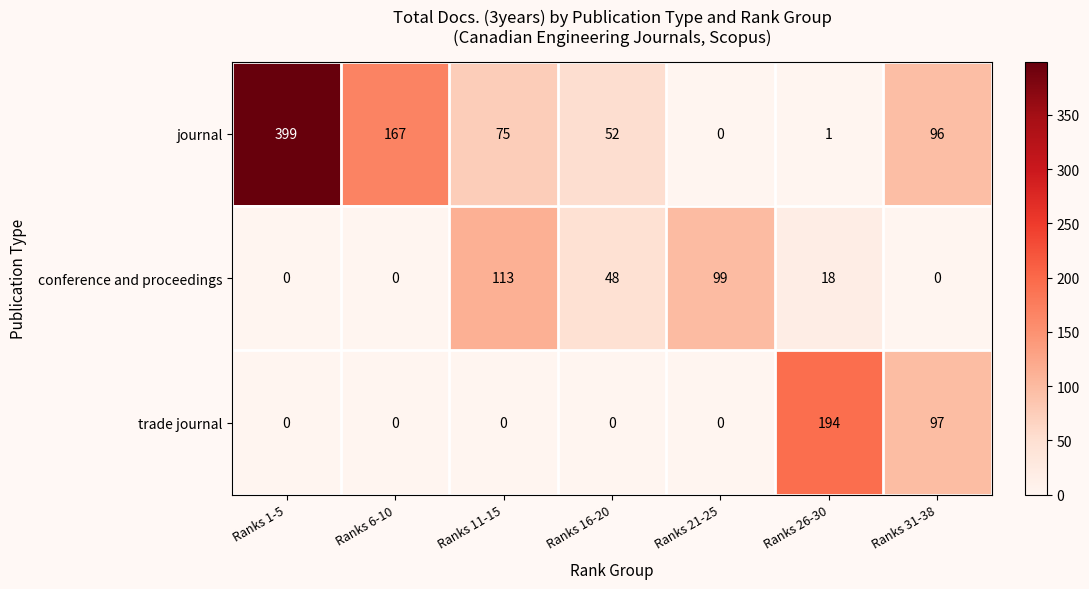

Reading right to left, what are all the values shown in this chart?

journal: Ranks 31-38=96	Ranks 26-30=1	Ranks 21-25=0	Ranks 16-20=52	Ranks 11-15=75	Ranks 6-10=167	Ranks 1-5=399
conference and proceedings: Ranks 31-38=0	Ranks 26-30=18	Ranks 21-25=99	Ranks 16-20=48	Ranks 11-15=113	Ranks 6-10=0	Ranks 1-5=0
trade journal: Ranks 31-38=97	Ranks 26-30=194	Ranks 21-25=0	Ranks 16-20=0	Ranks 11-15=0	Ranks 6-10=0	Ranks 1-5=0